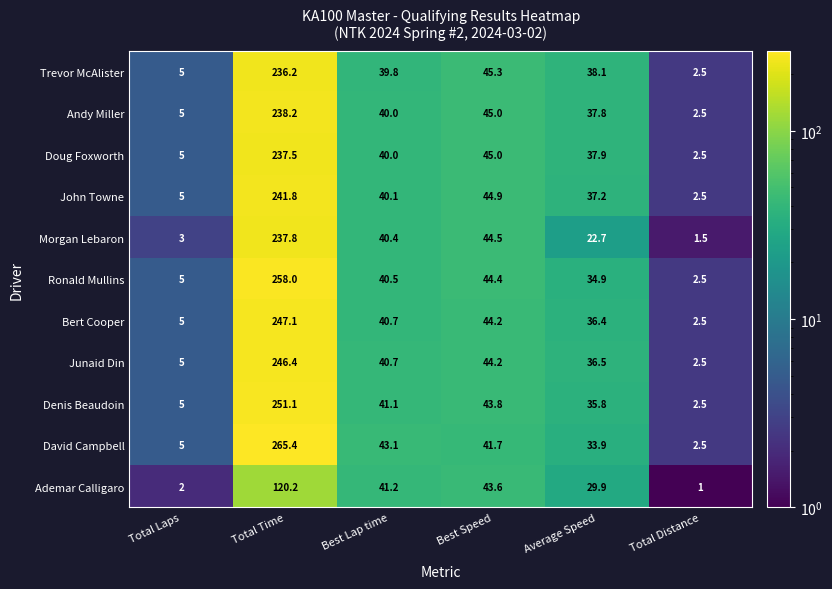

What is the total value across all series at Best Speed?

486.6